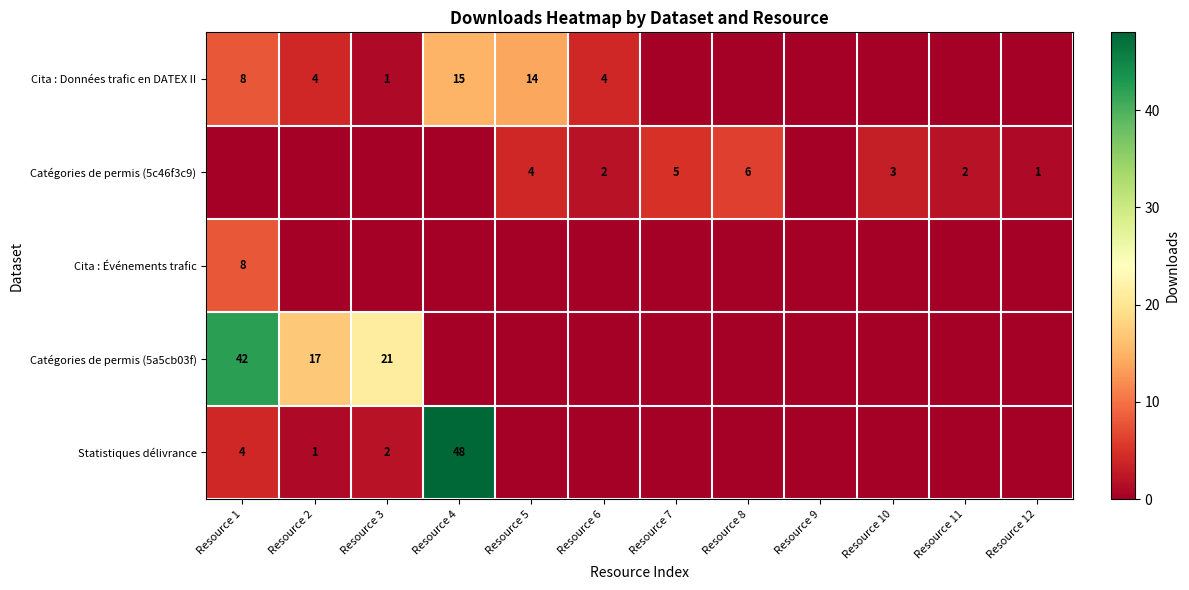

Is it true that Catégories de permis (5c46f3c9) equals 6 at Resource 8?

True